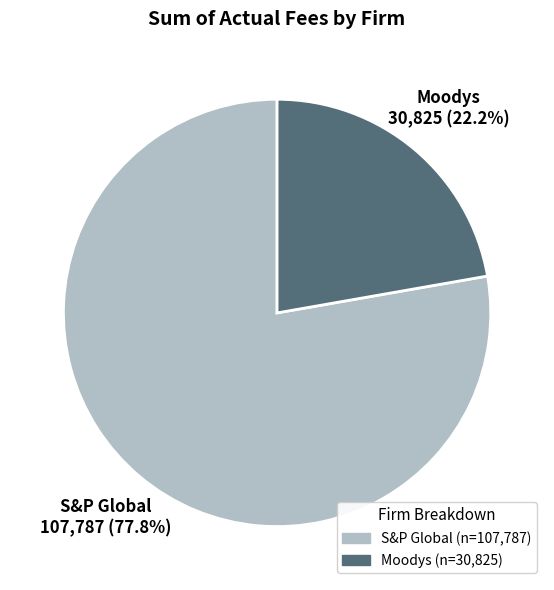

How many slices are in this pie chart?

2